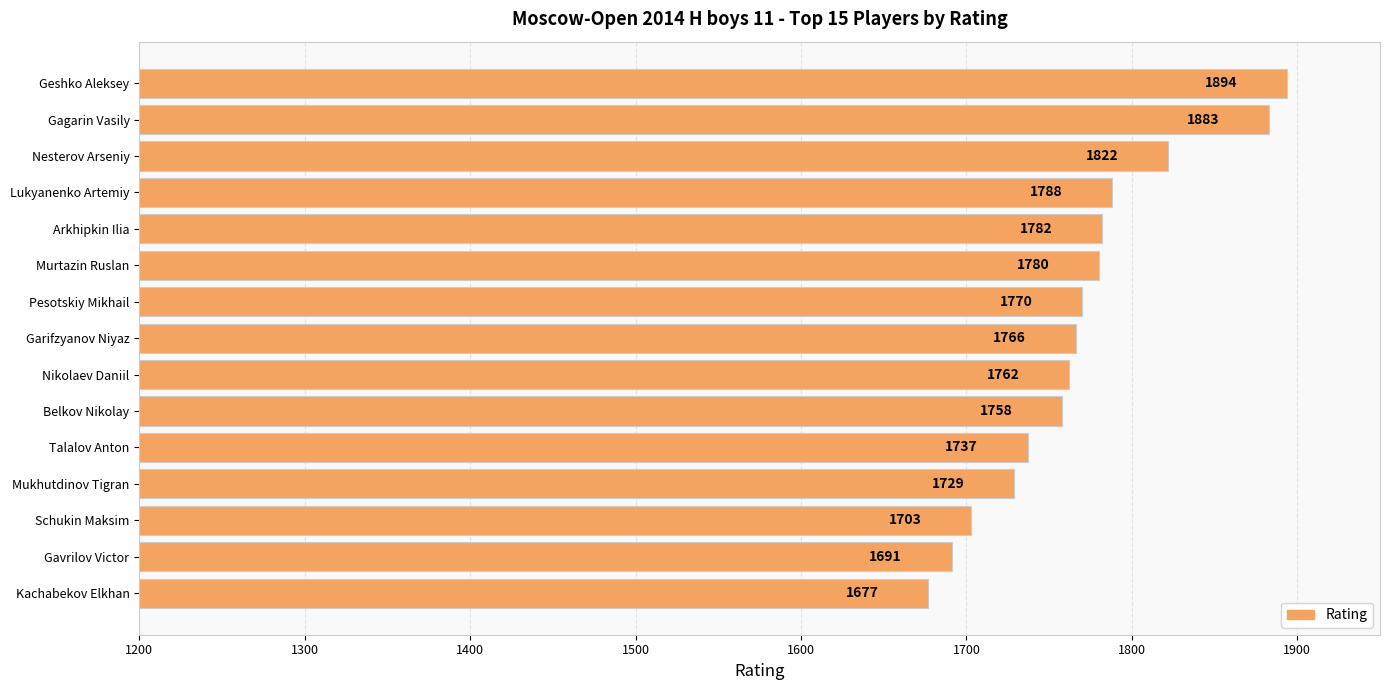

Reading top to bottom, what are all the values shown in this chart?

1894	1883	1822	1788	1782	1780	1770	1766	1762	1758	1737	1729	1703	1691	1677